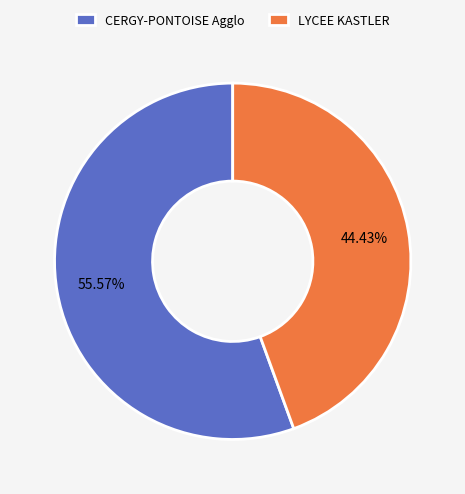

Which category has the biggest portion of the pie?

CERGY-PONTOISE Agglo